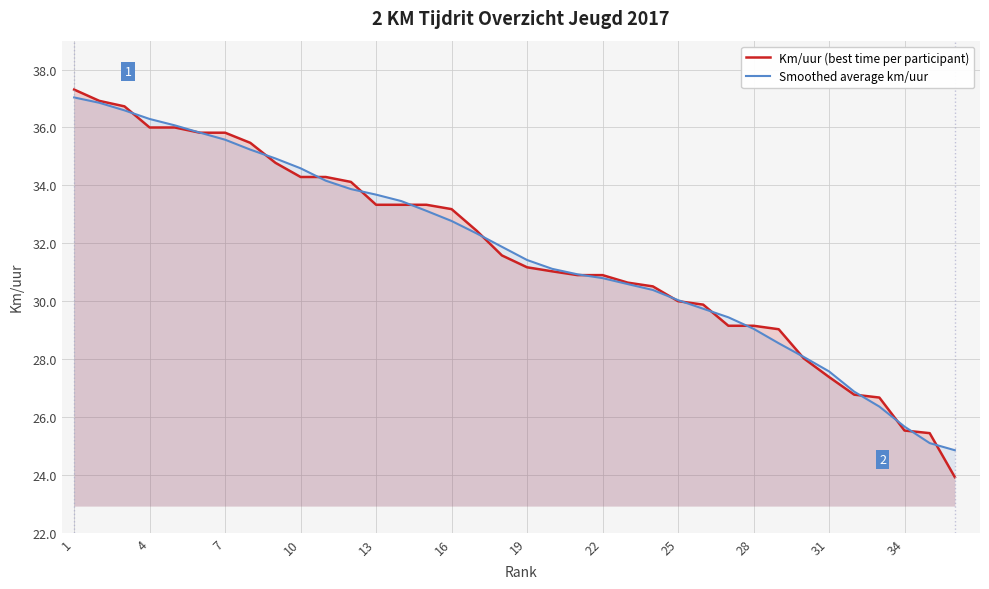

How many values in the Km/uur (best time per participant) series exceed 31?

20